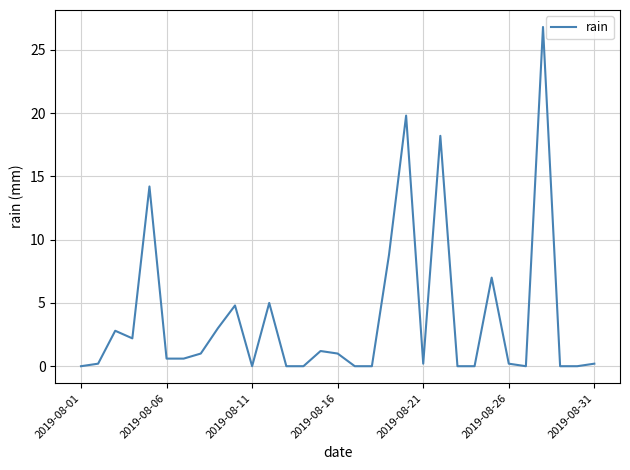

What is the difference between the maximum and minimum values?

26.8